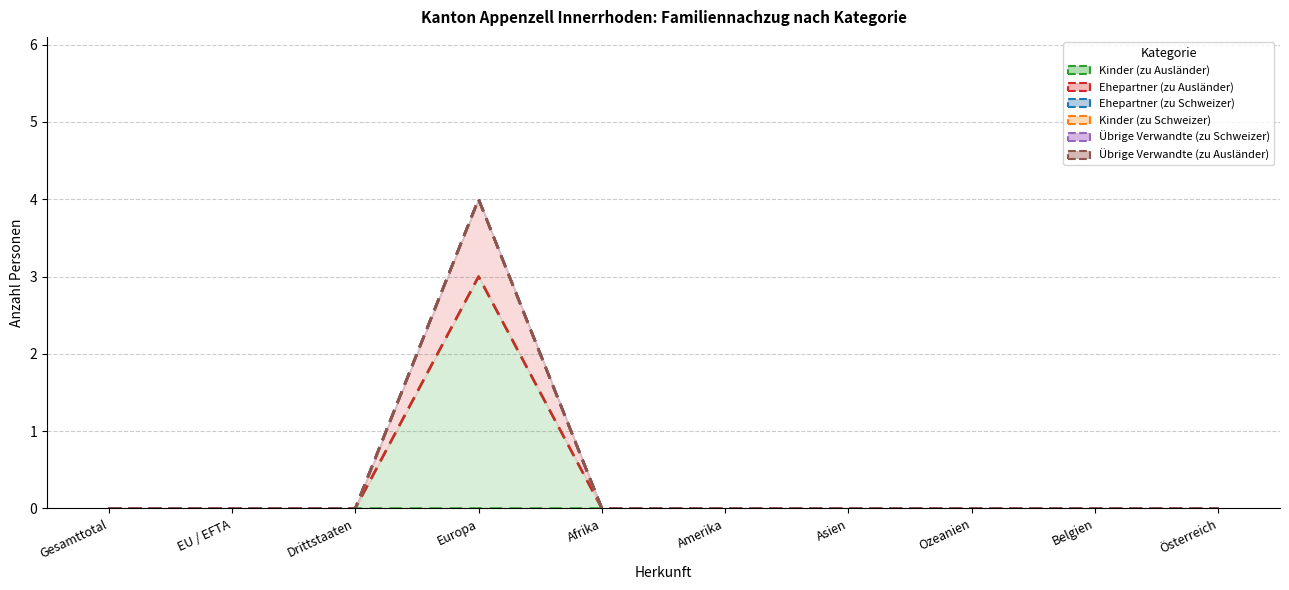

Reading left to right, extract all data points from this chart.

Kinder (zu Ausländer): Gesamttotal=0	EU / EFTA=0	Drittstaaten=0	Europa=3	Afrika=0	Amerika=0	Asien=0	Ozeanien=0	Belgien=0	Österreich=0
Ehepartner (zu Ausländer): Gesamttotal=0	EU / EFTA=0	Drittstaaten=0	Europa=1	Afrika=0	Amerika=0	Asien=0	Ozeanien=0	Belgien=0	Österreich=0
Ehepartner (zu Schweizer): Gesamttotal=0	EU / EFTA=0	Drittstaaten=0	Europa=0	Afrika=0	Amerika=0	Asien=0	Ozeanien=0	Belgien=0	Österreich=0
Kinder (zu Schweizer): Gesamttotal=0	EU / EFTA=0	Drittstaaten=0	Europa=0	Afrika=0	Amerika=0	Asien=0	Ozeanien=0	Belgien=0	Österreich=0
Übrige Verwandte (zu Schweizer): Gesamttotal=0	EU / EFTA=0	Drittstaaten=0	Europa=0	Afrika=0	Amerika=0	Asien=0	Ozeanien=0	Belgien=0	Österreich=0
Übrige Verwandte (zu Ausländer): Gesamttotal=0	EU / EFTA=0	Drittstaaten=0	Europa=0	Afrika=0	Amerika=0	Asien=0	Ozeanien=0	Belgien=0	Österreich=0